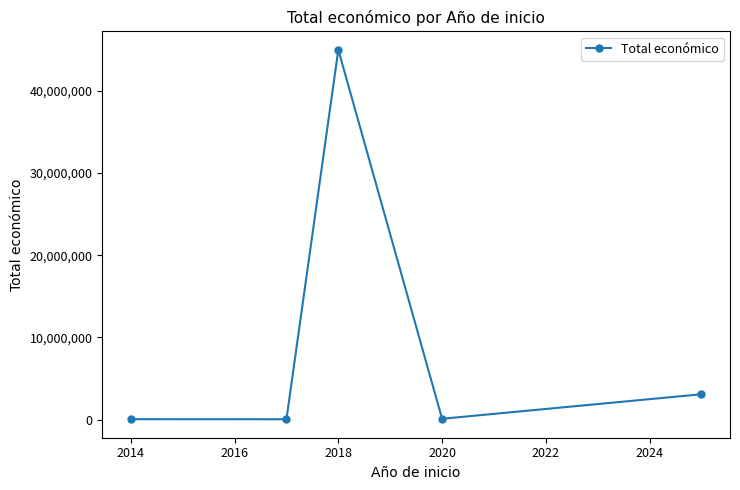

What is the maximum value shown in the chart?

44998999